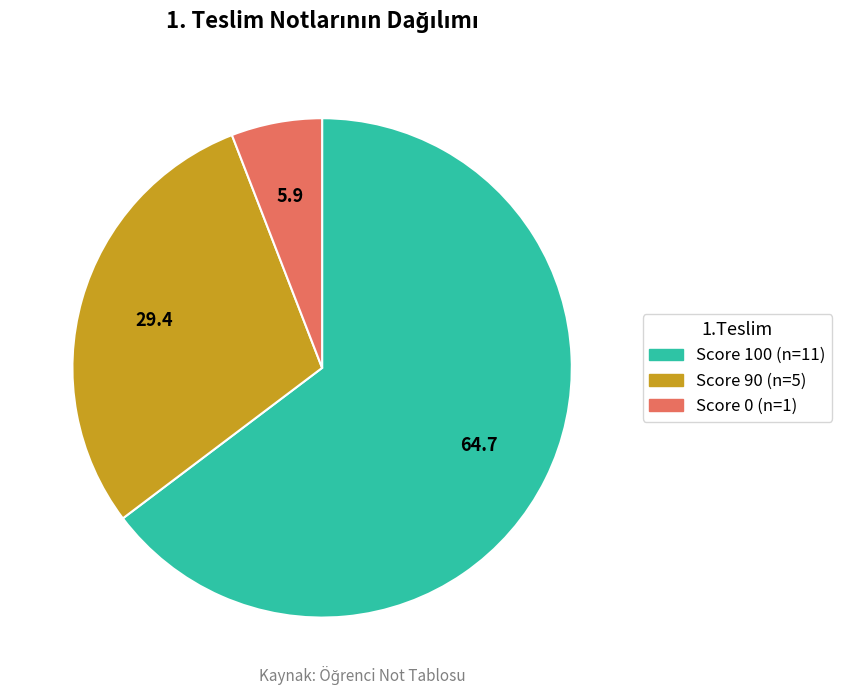

Is there a majority slice in this chart?

Yes